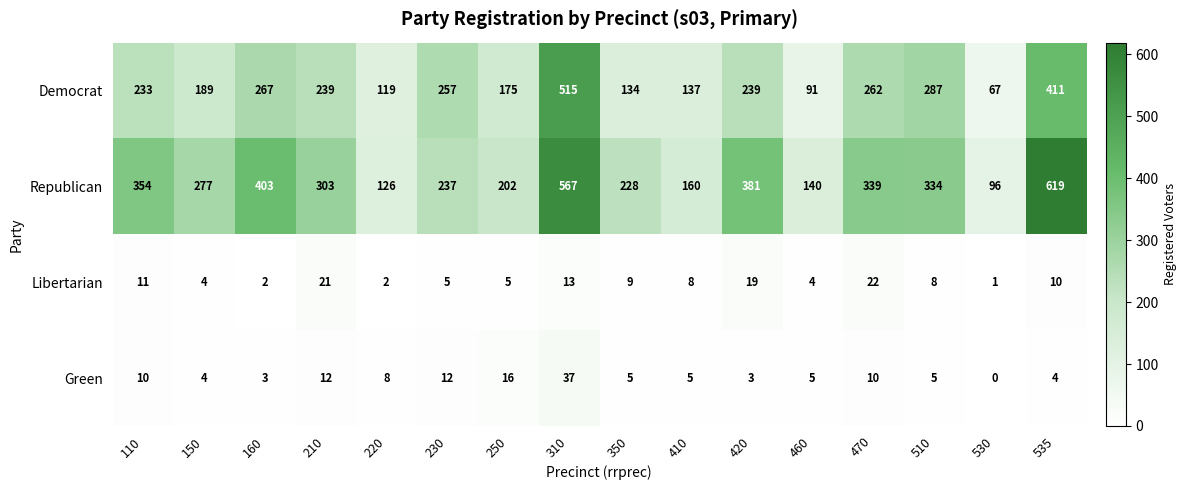

What is the total value across all series at 420?

642